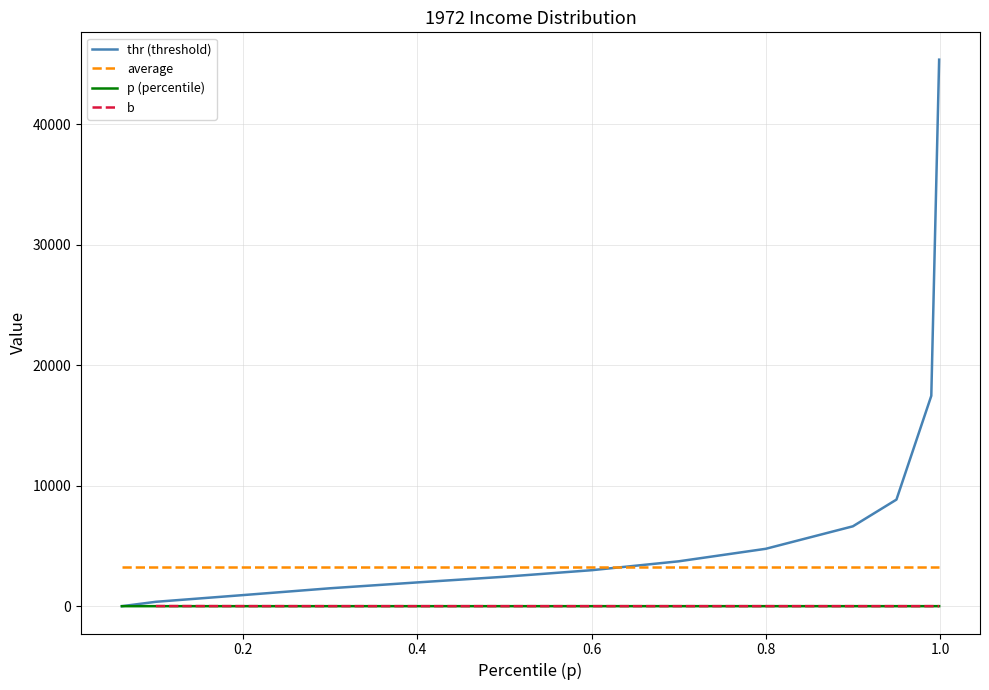

What is the highest value of the average series?

3291.3